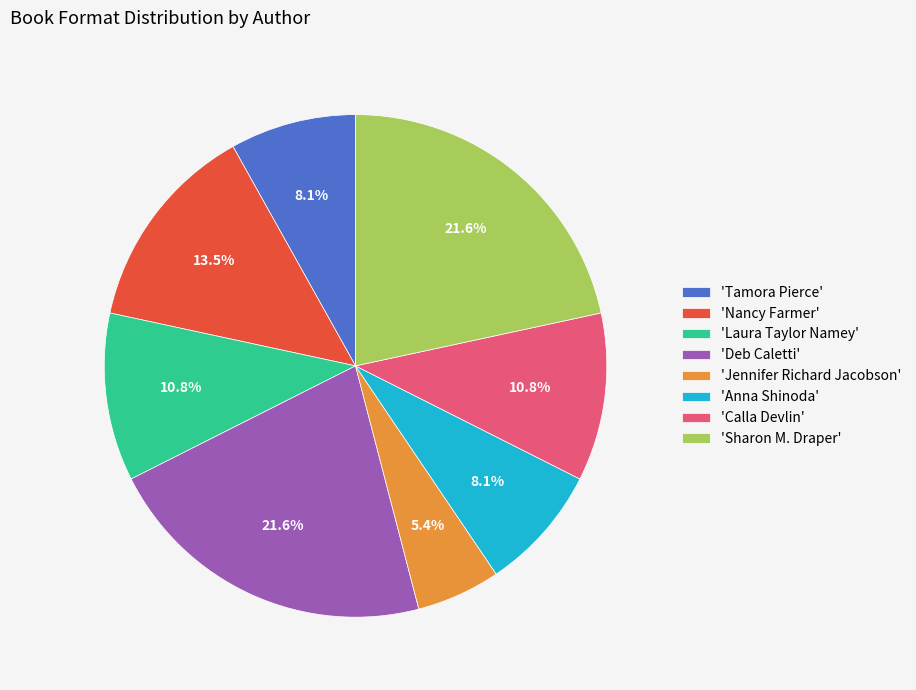

Which slice is the smallest?

'Jennifer Richard Jacobson'